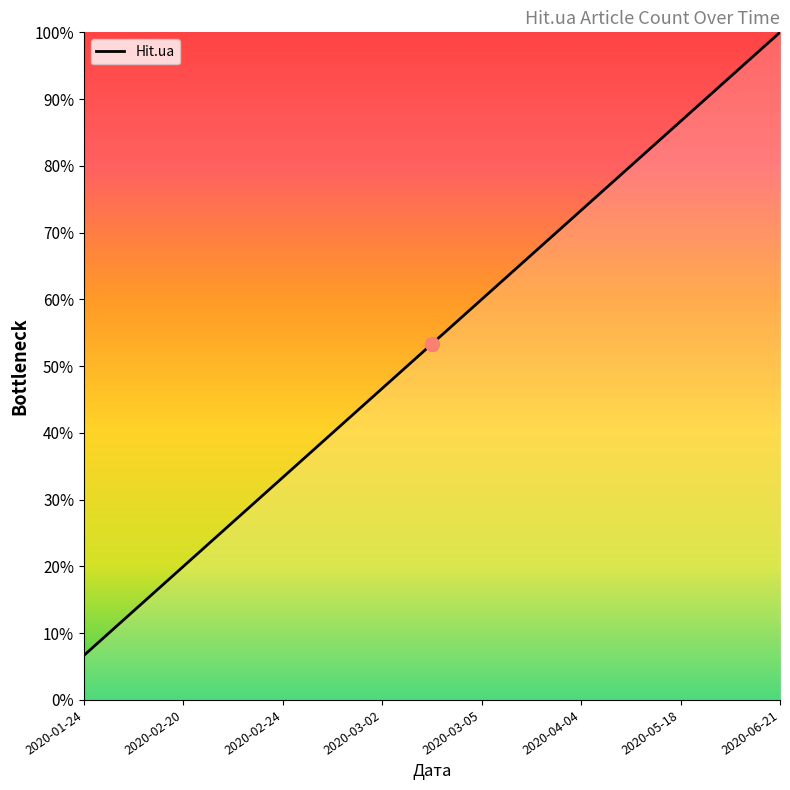

Does the chart have visible grid lines?

No